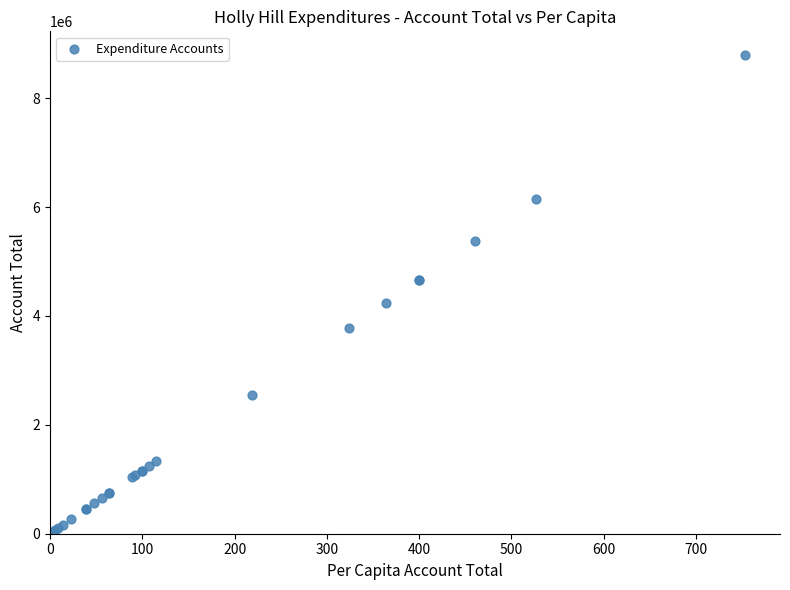

What Y value in the scatter plot is closest to 4393901?

4243185